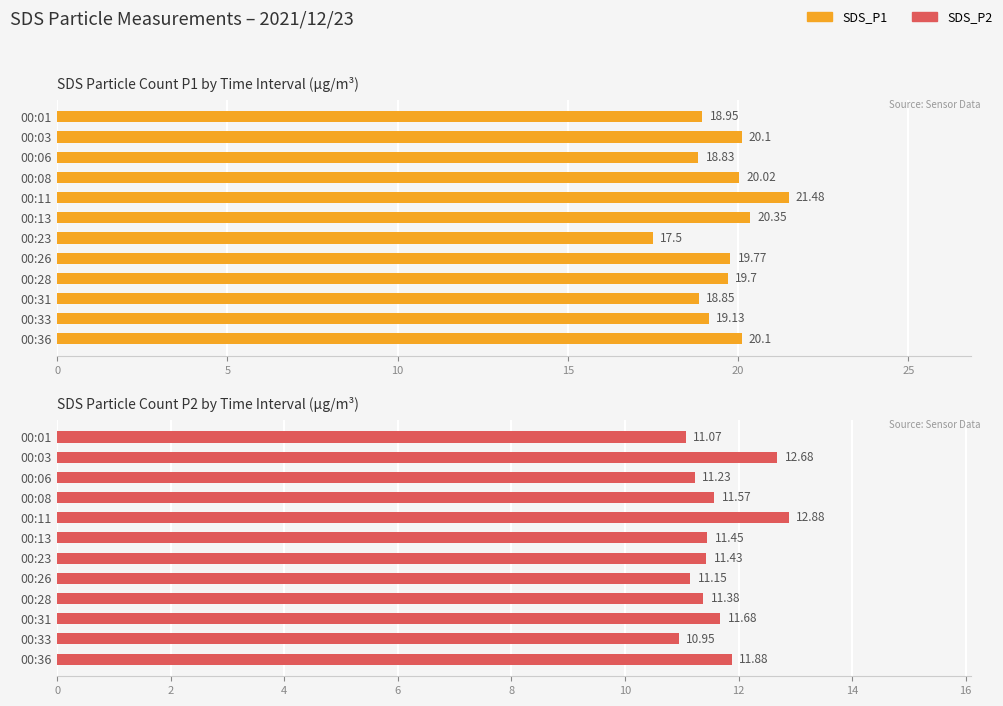

Rank the series by their maximum value, from highest to lowest.

SDS_P1, SDS_P2